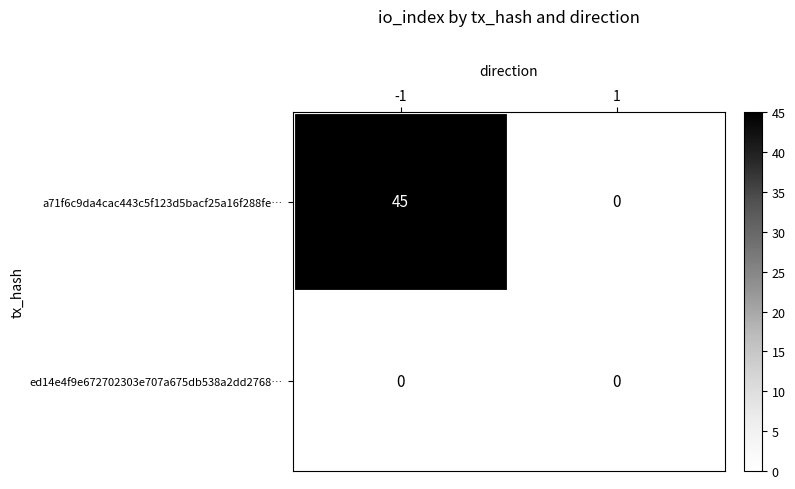

Reading right to left, what are all the values shown in this chart?

a71f6c9da4cac443c5f123d5bacf25a16f288fe…: 0	45
ed14e4f9e672702303e707a675db538a2dd2768…: 0	0